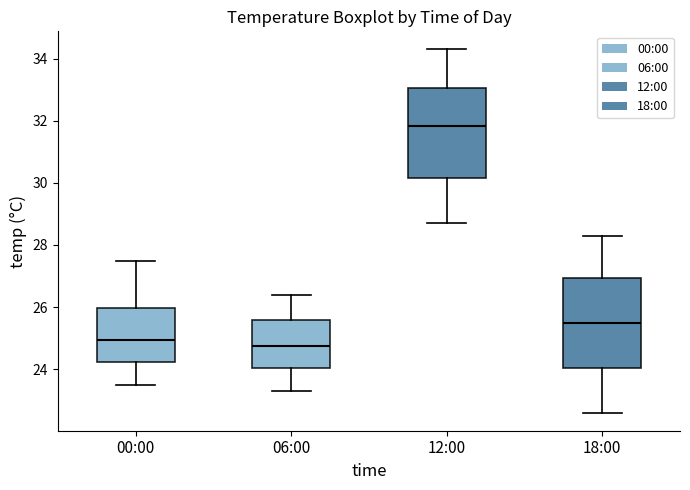

Reading left to right, transcribe this box plot: for each box, give where its median line is, the range the box spans, and where its two whiskers end, as read against the y-axis. The values are not printed on the chart, so give them approximately, as read against the axis.

00:00: median 25.0, box 24.2 to 26.0, whiskers 23.6 to 27.6
06:00: median 24.8, box 24.0 to 25.6, whiskers 23.4 to 26.4
12:00: median 31.8, box 30.2 to 33.0, whiskers 28.8 to 34.4
18:00: median 25.6, box 24.0 to 27.0, whiskers 22.6 to 28.4